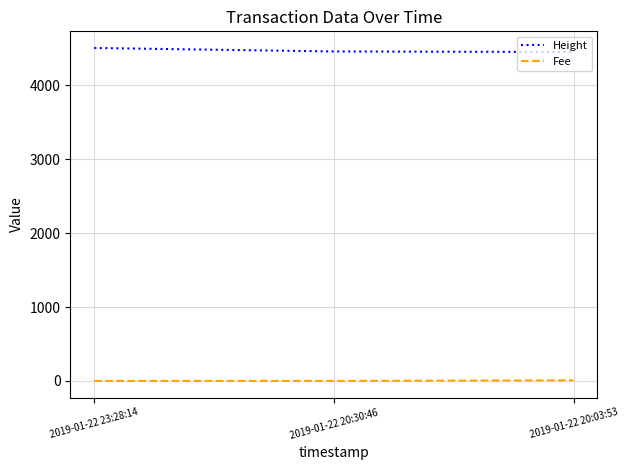

Is the value of Fee at 2019-01-22 23:28:14 greater than the value of Height at 2019-01-22 20:03:53?

No